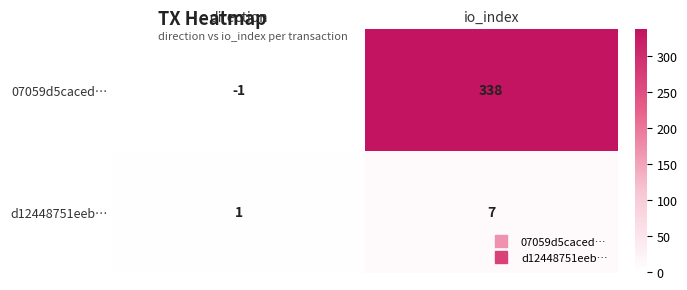

Which label corresponds to the largest value in the chart?

io_index